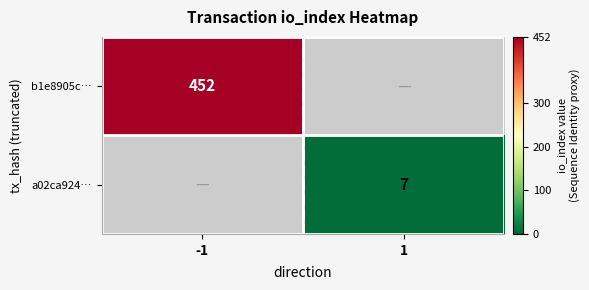

The a02ca924… series shows 12 at 1. True or false?

False